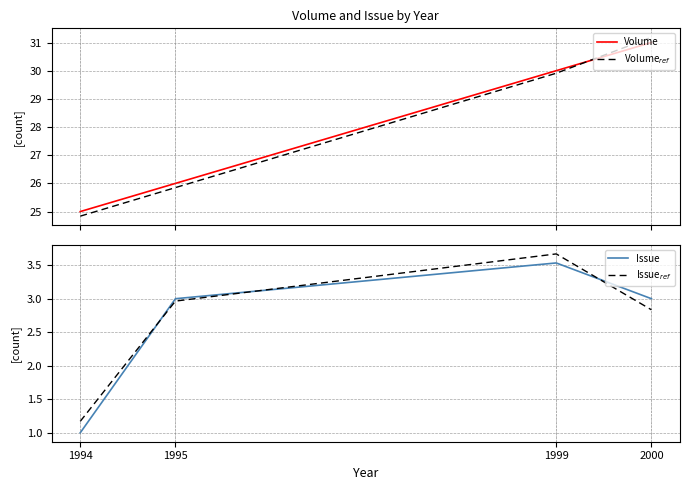

What are all the series names shown in the legend?

Volume, Volume$_{ref}$, Issue, Issue$_{ref}$